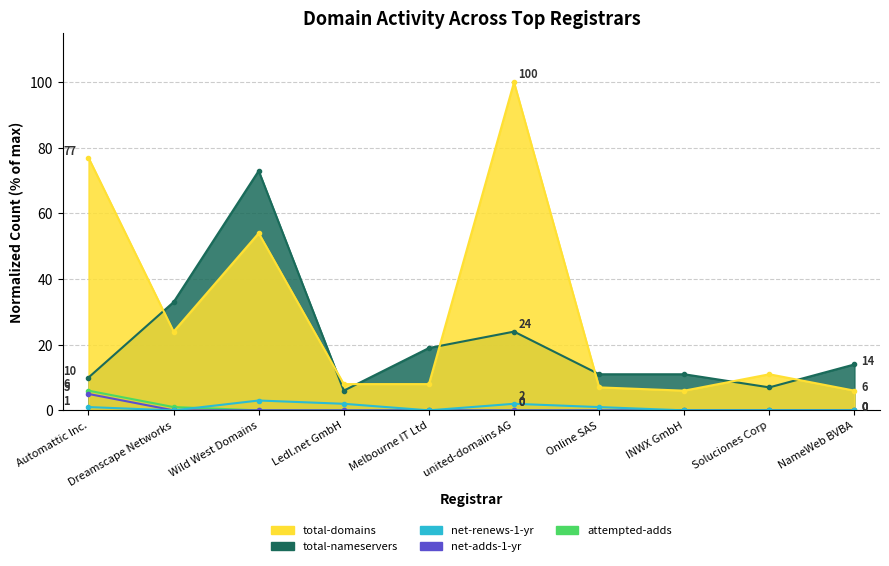

At which category is the sum across all series the highest?

Wild West Domains